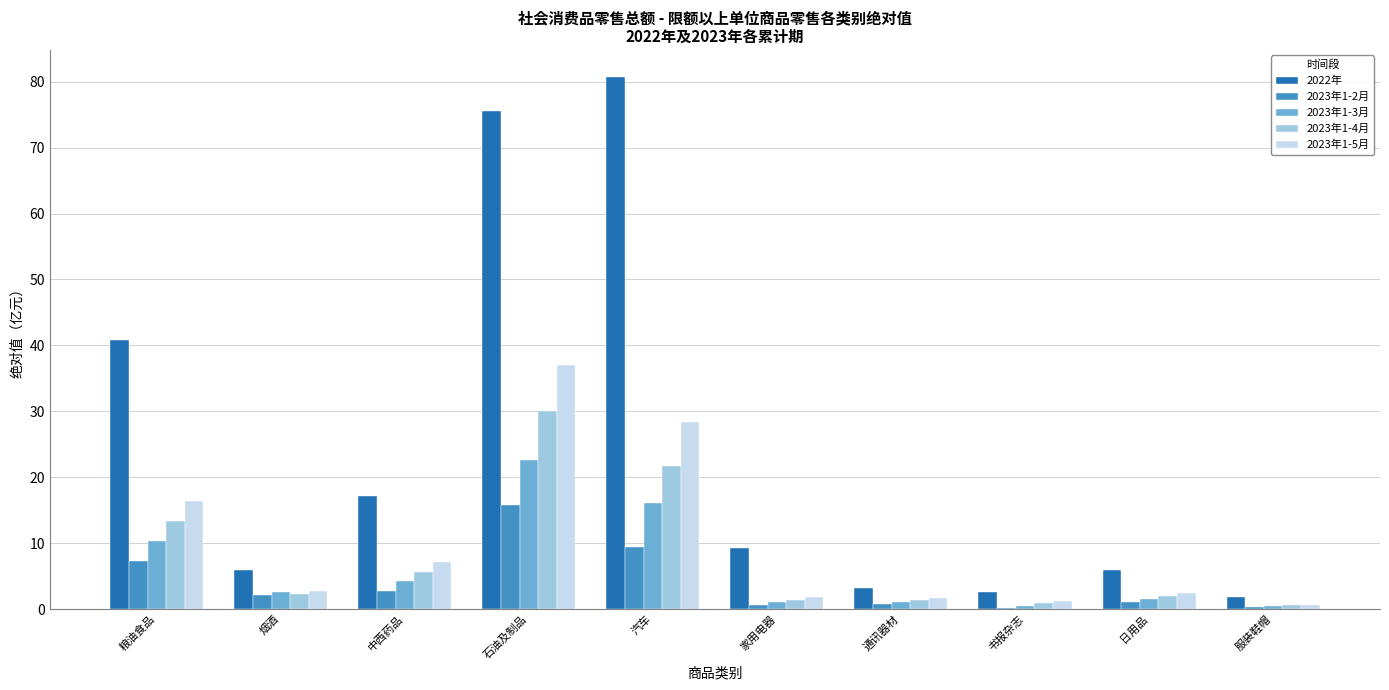

Is it true that 2023年1-4月 equals 30.1 at 石油及制品?

True